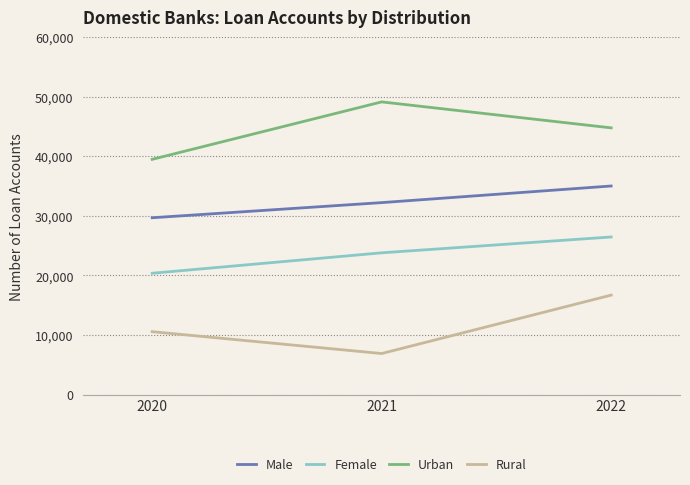

What are all the series names shown in the legend?

Male, Female, Urban, Rural